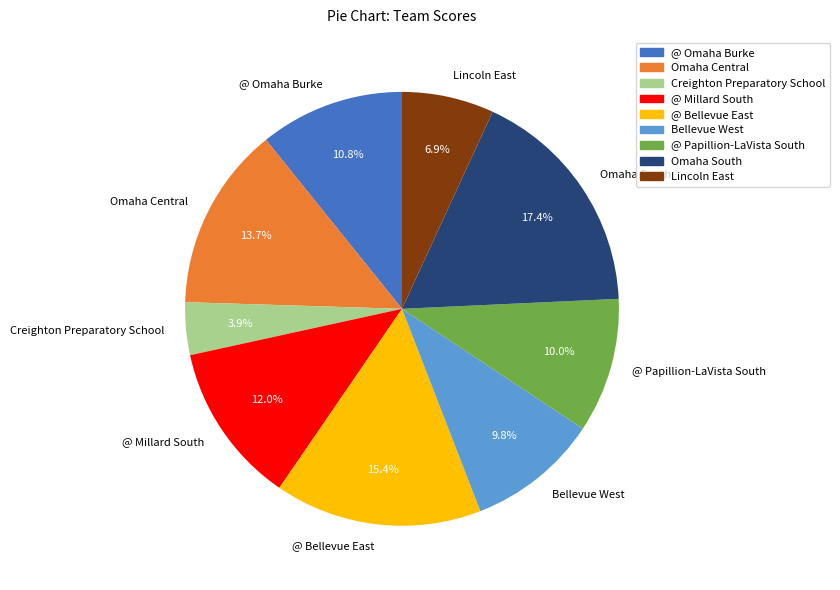

Which slice is the largest?

Omaha South